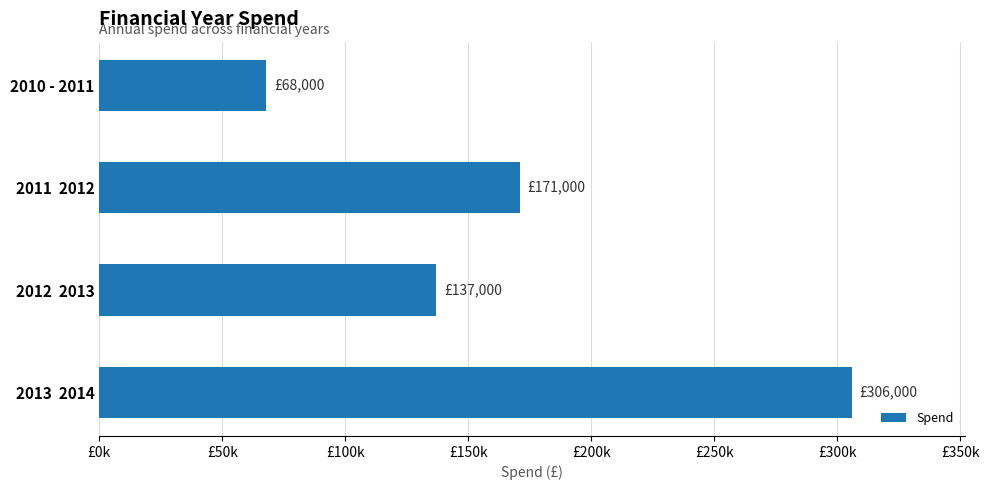

Are the bars horizontal?

Yes